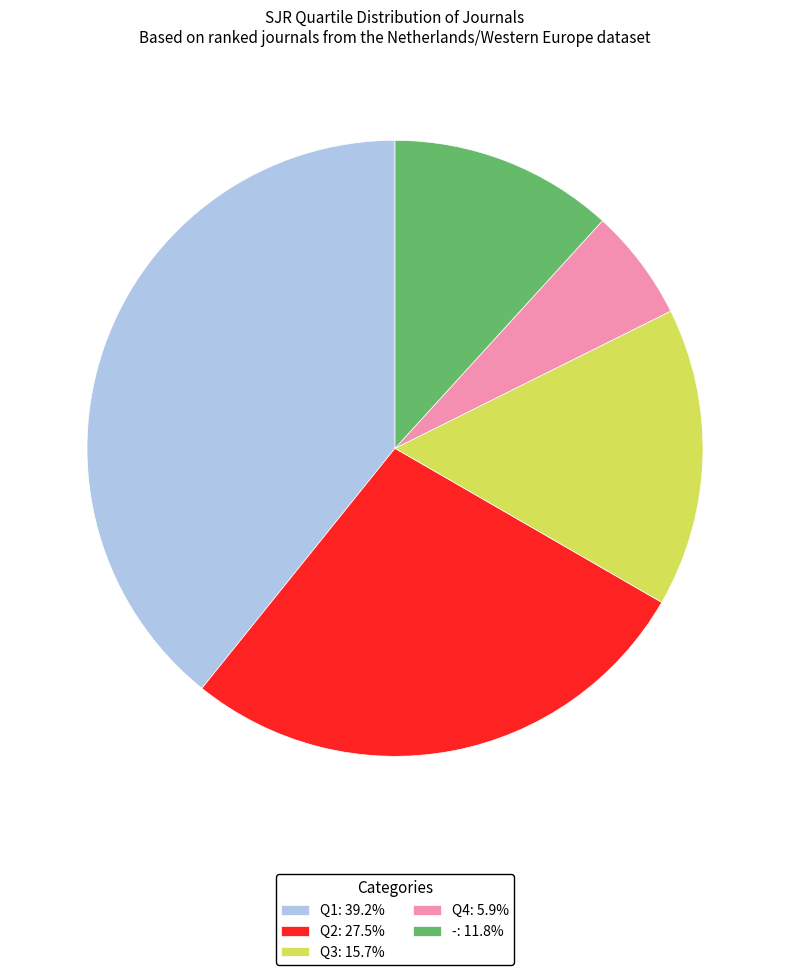

What is the ratio of the value at Q4: 5.9% to the value at -: 11.8%?

0.5